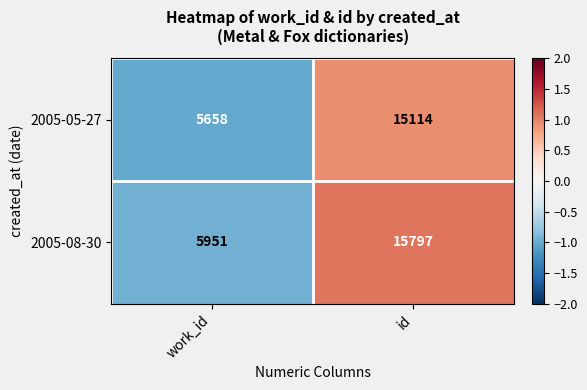

How many data points does each series have?

2